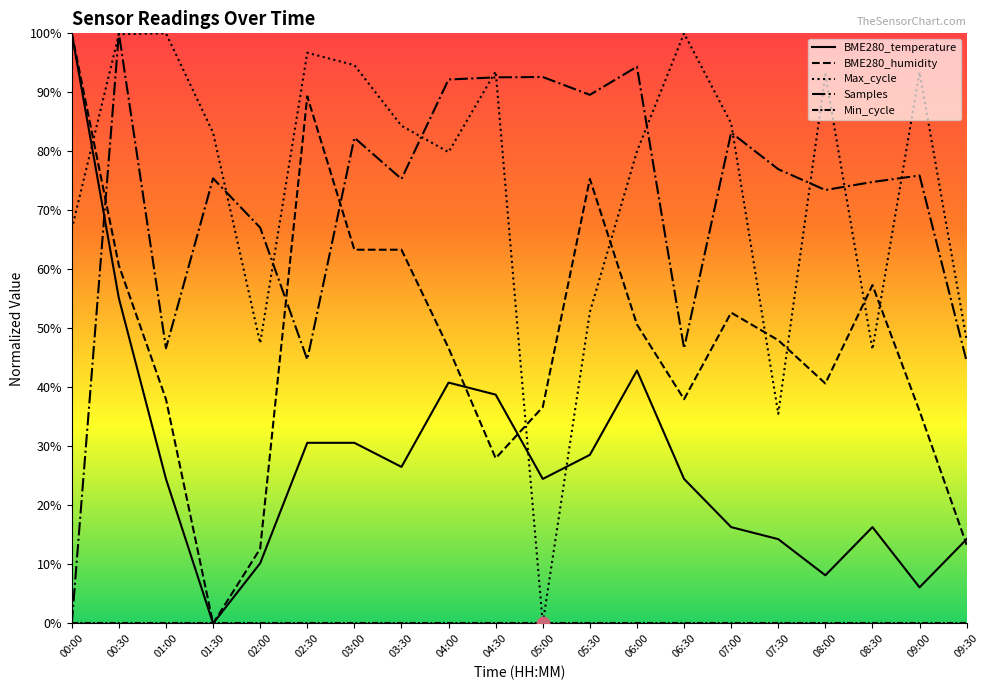

Which series has the largest total across all categories?

Max_cycle